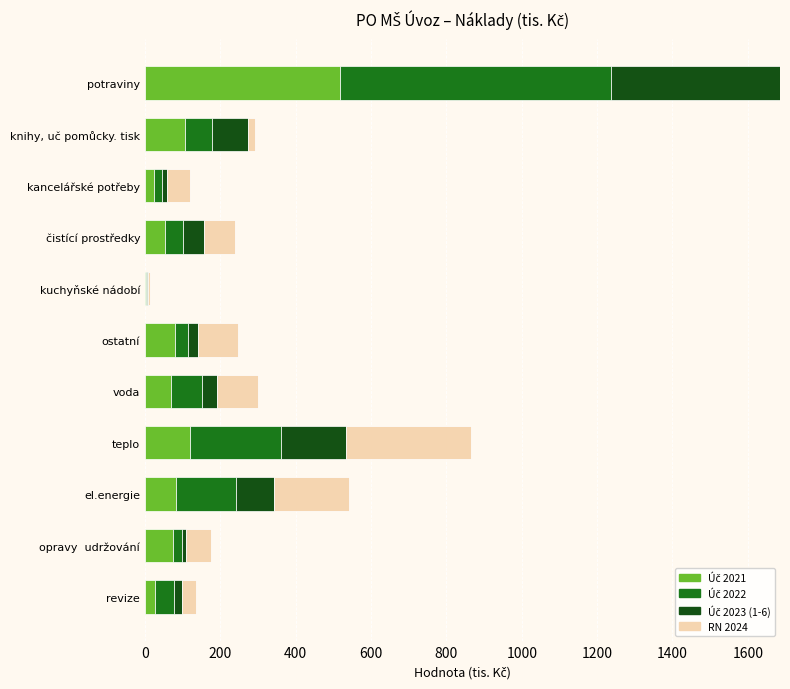

At which category is the sum across all series the highest?

potraviny